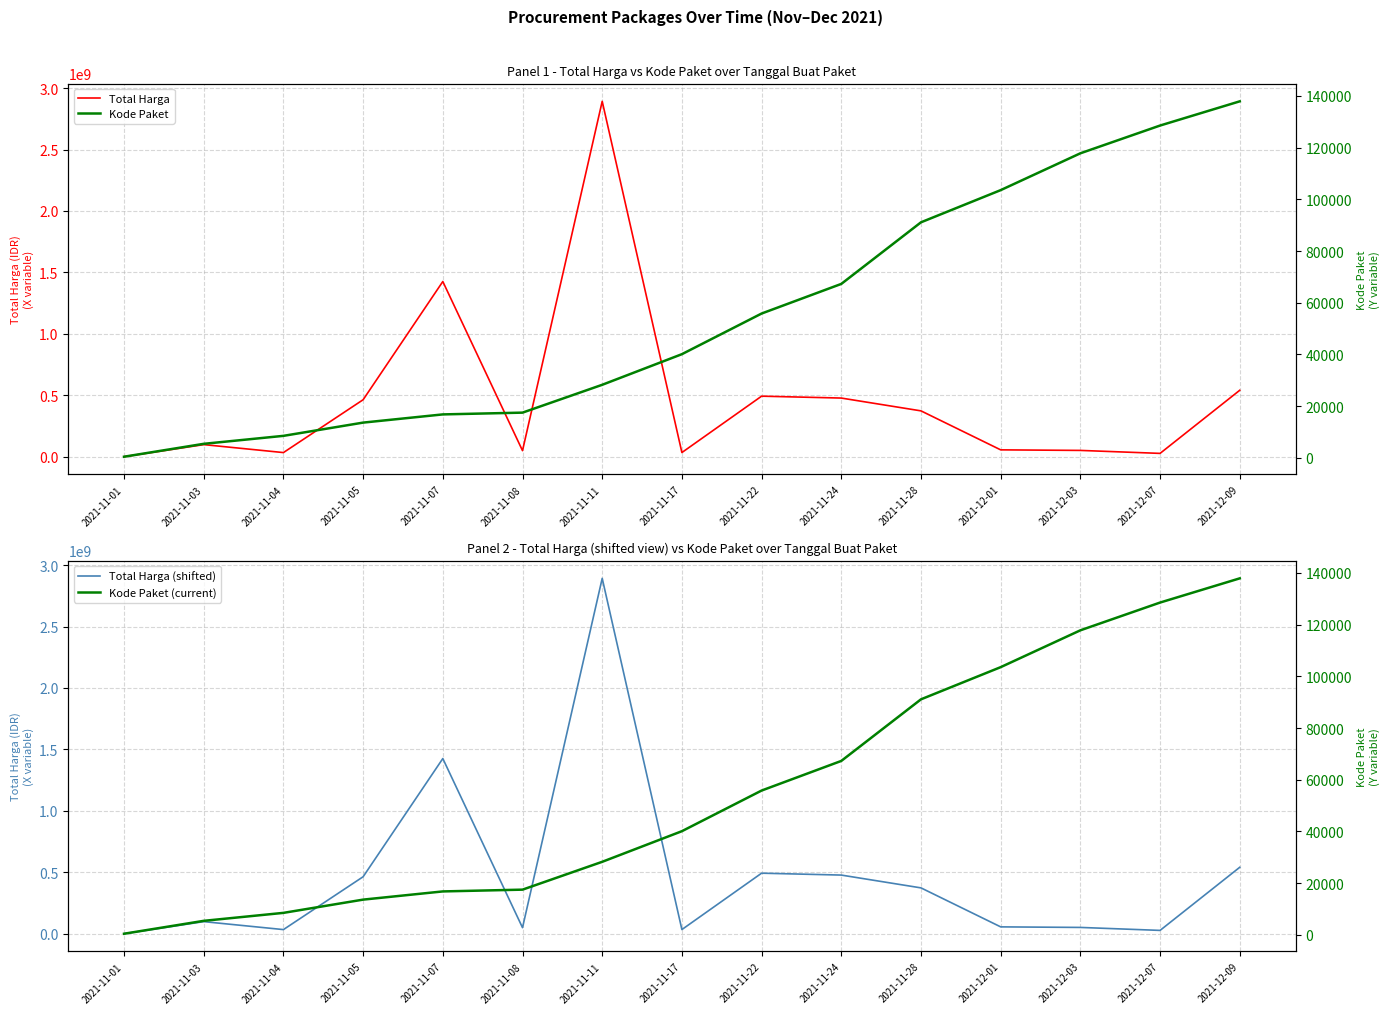

What is the difference between the highest and lowest values at 2021-11-03?

98767121